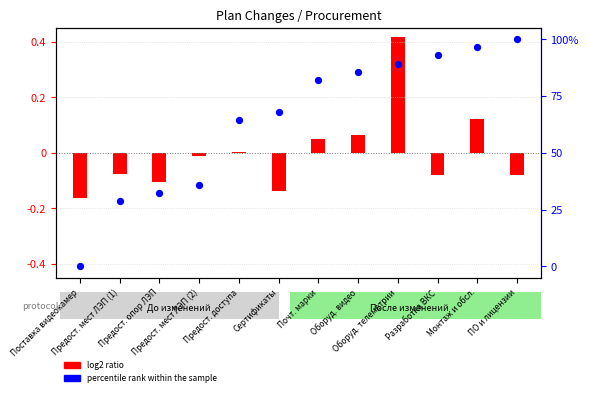

Which has a higher value, Сертификаты or Поставка видеокамер?

Сертификаты